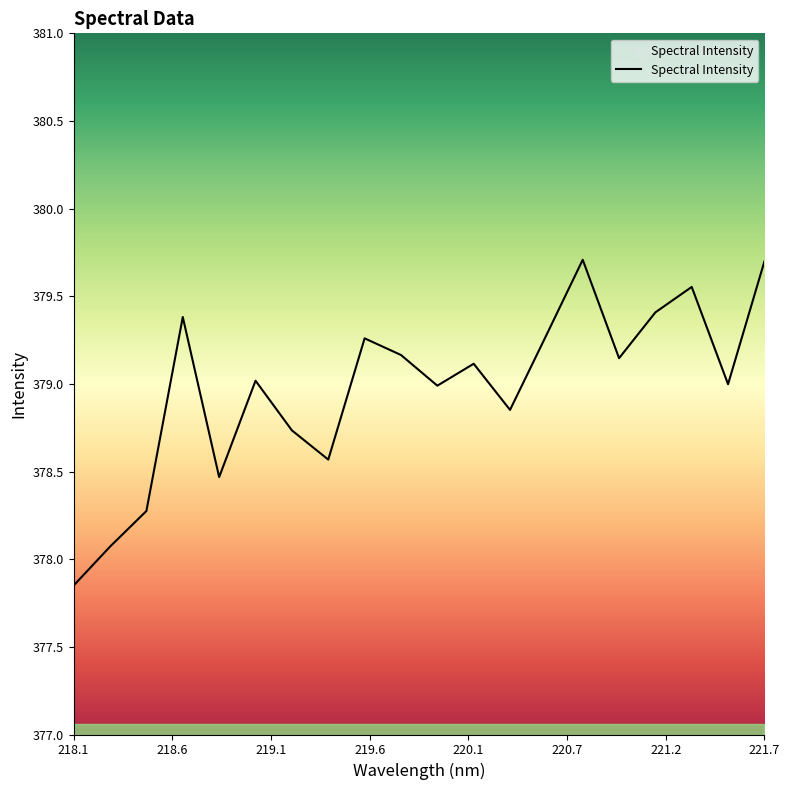

What is the greatest value displayed?

379.7